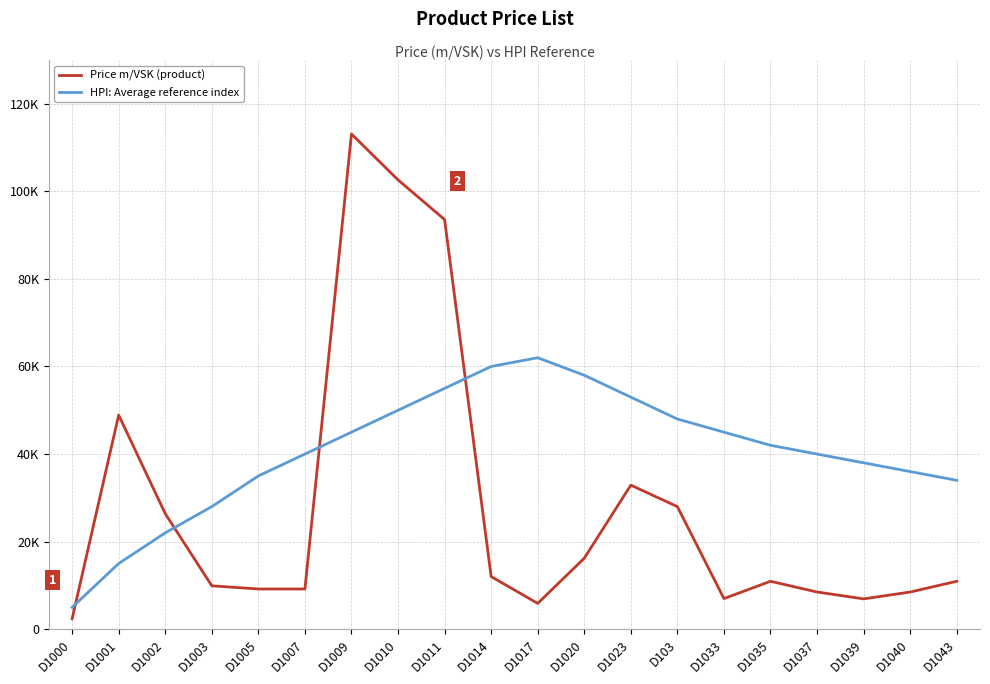

Which series has the widest spread of values?

Price m/VSK (product)